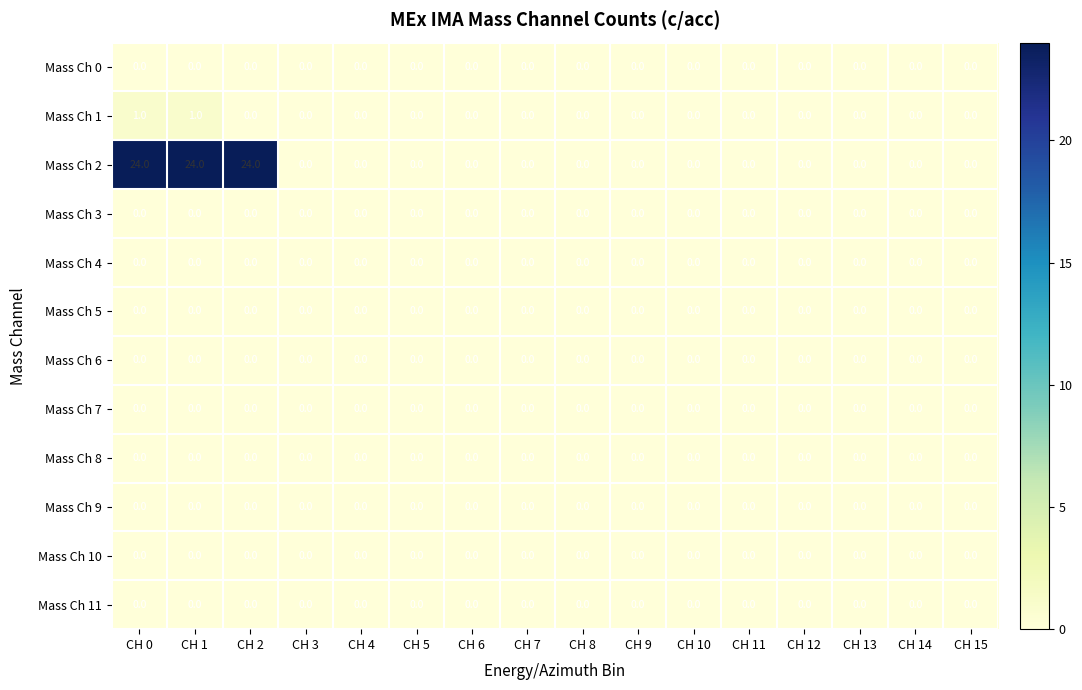

Which series has the largest range (max minus min)?

Mass Ch 2